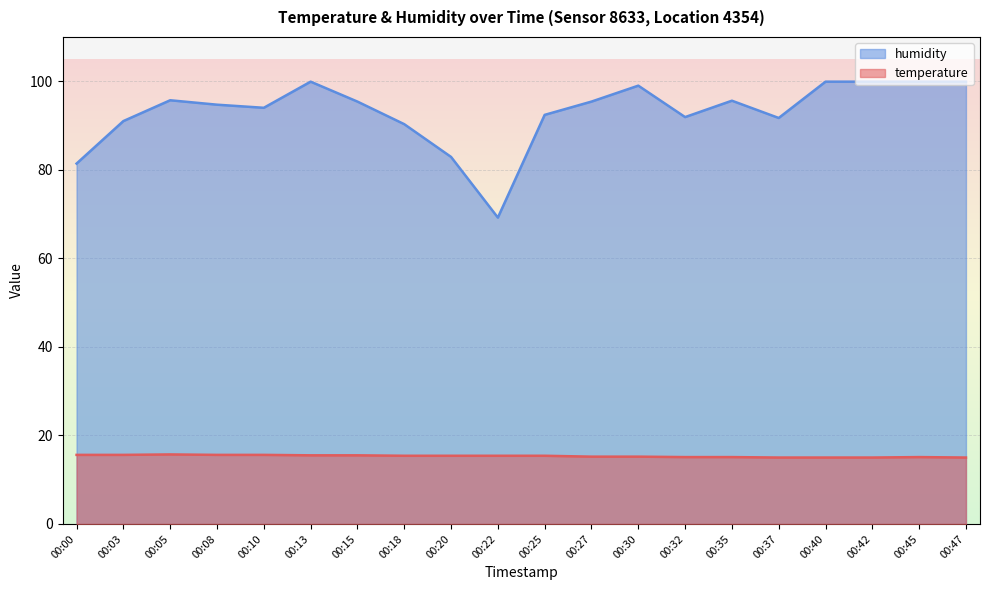

Which series changed the most between 00:03 and 00:25?

humidity